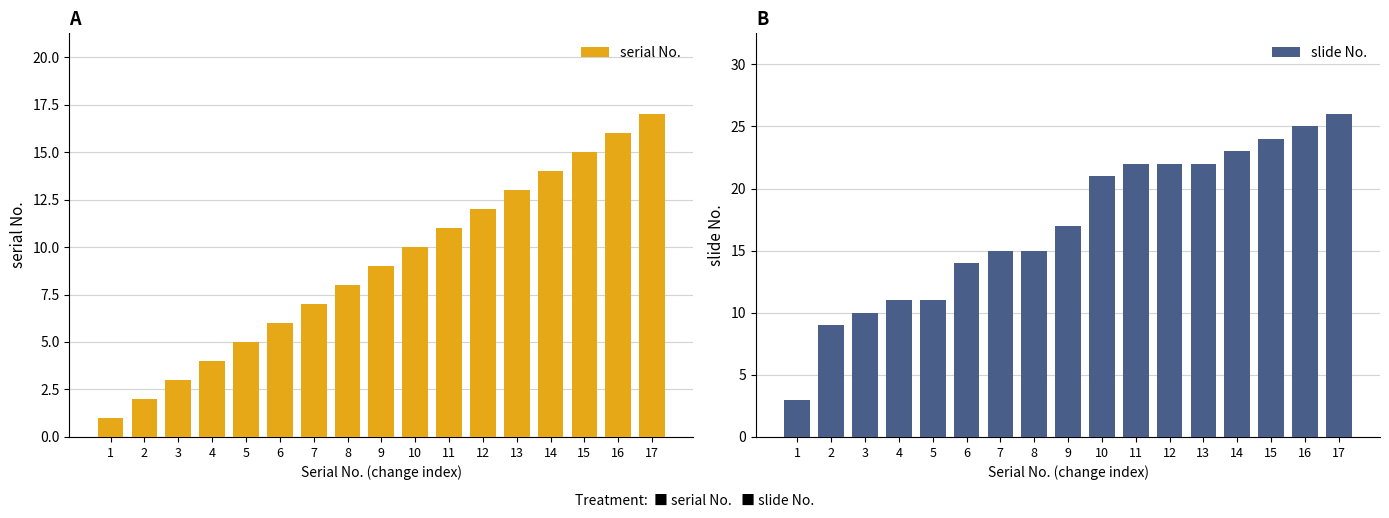

Is it true that serial No. equals 4 at 3?

False